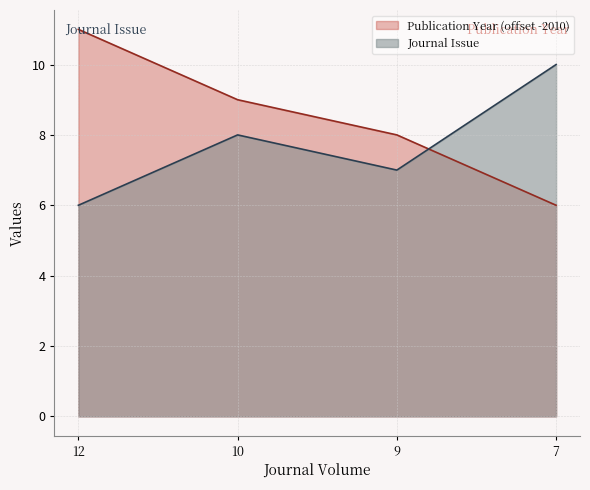

What is the difference between the maximum and second lowest values in the Journal Issue series?

3